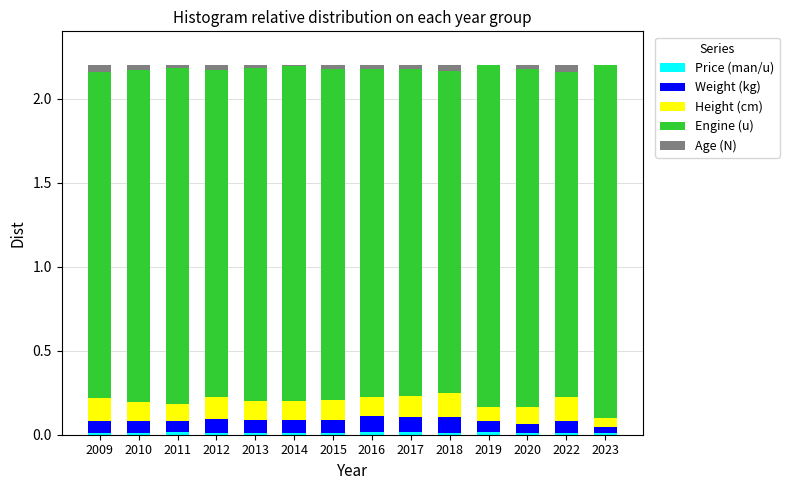

Between 2009 and 2016, which is larger?

2016